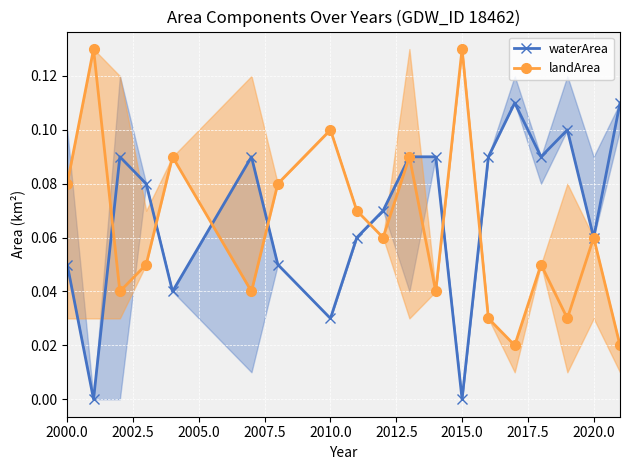

Reading left to right, list all the values displayed in this chart.

waterArea: 0.1	0.0	0.1	0.1	0.0	0.1	0.1	0.0	0.1	0.1	0.1	0.1	0.0	0.1	0.1	0.1	0.1	0.1	0.1
landArea: 0.1	0.1	0.0	0.1	0.1	0.0	0.1	0.1	0.1	0.1	0.1	0.0	0.1	0.0	0.0	0.1	0.0	0.1	0.0